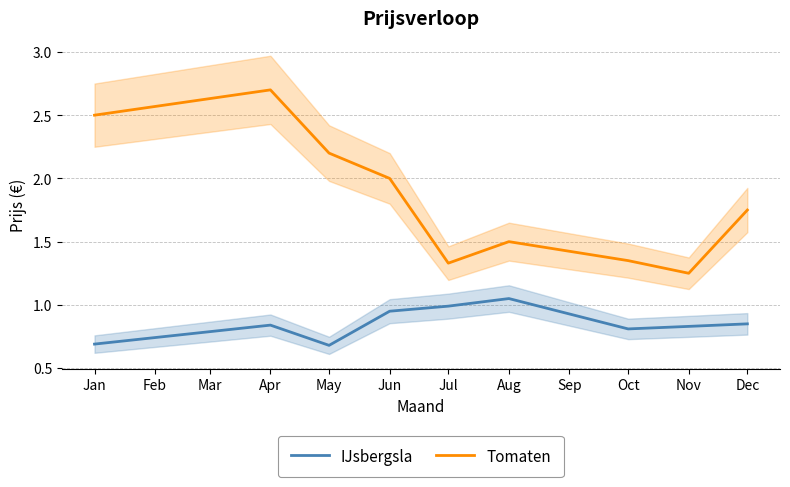

List the series in order of their overall mean, highest first.

Tomaten, IJsbergsla